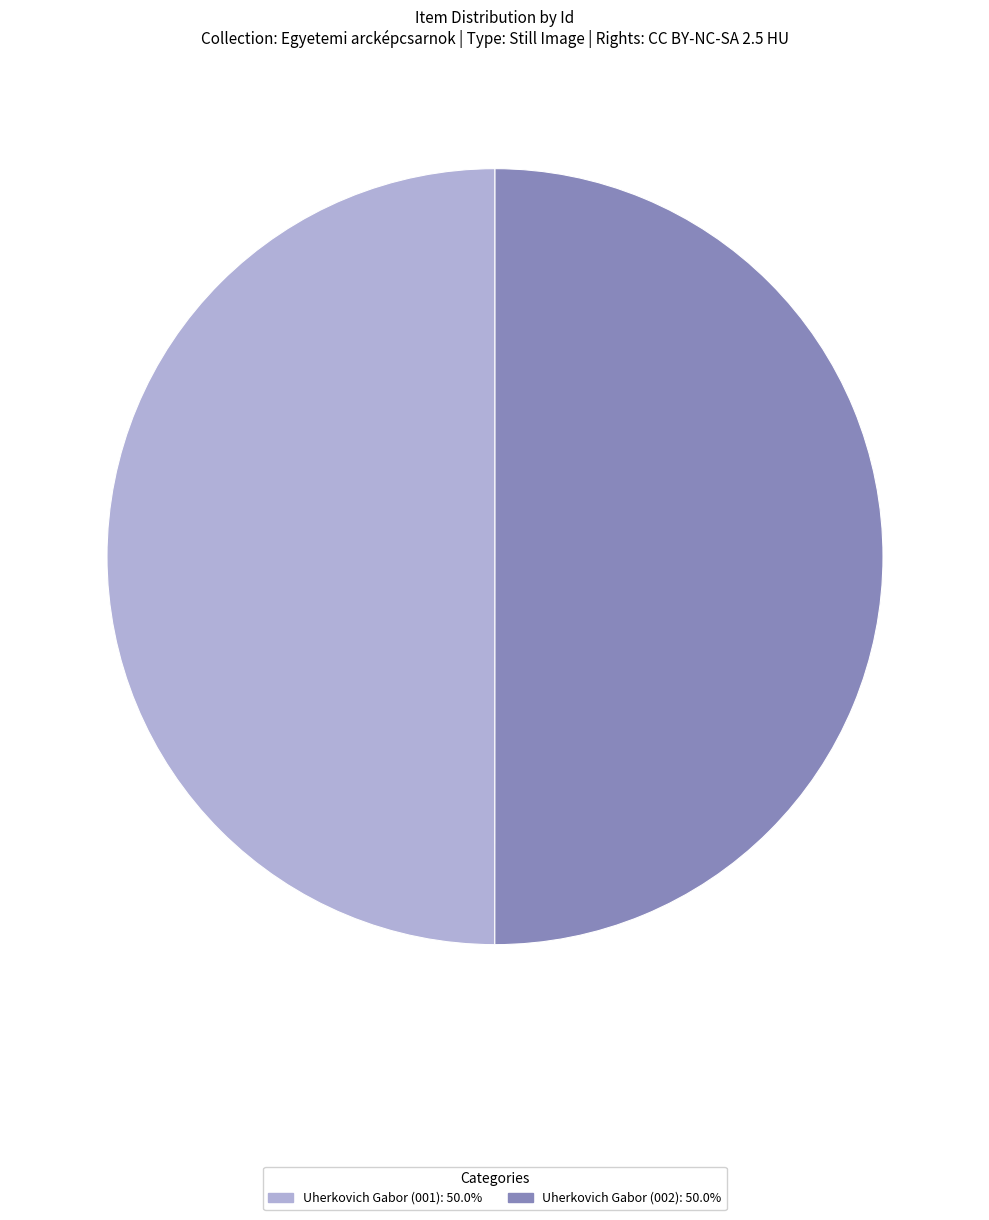

Is the sum of Uherkovich Gabor (001) and Uherkovich Gabor (002) greater than half?

Yes